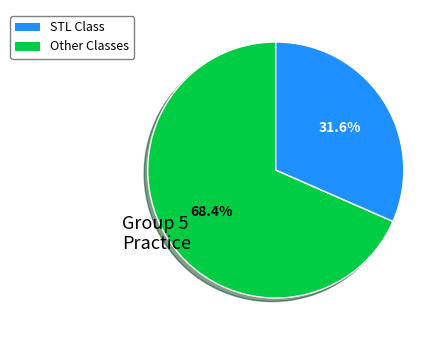

How many segments does this pie chart have?

2